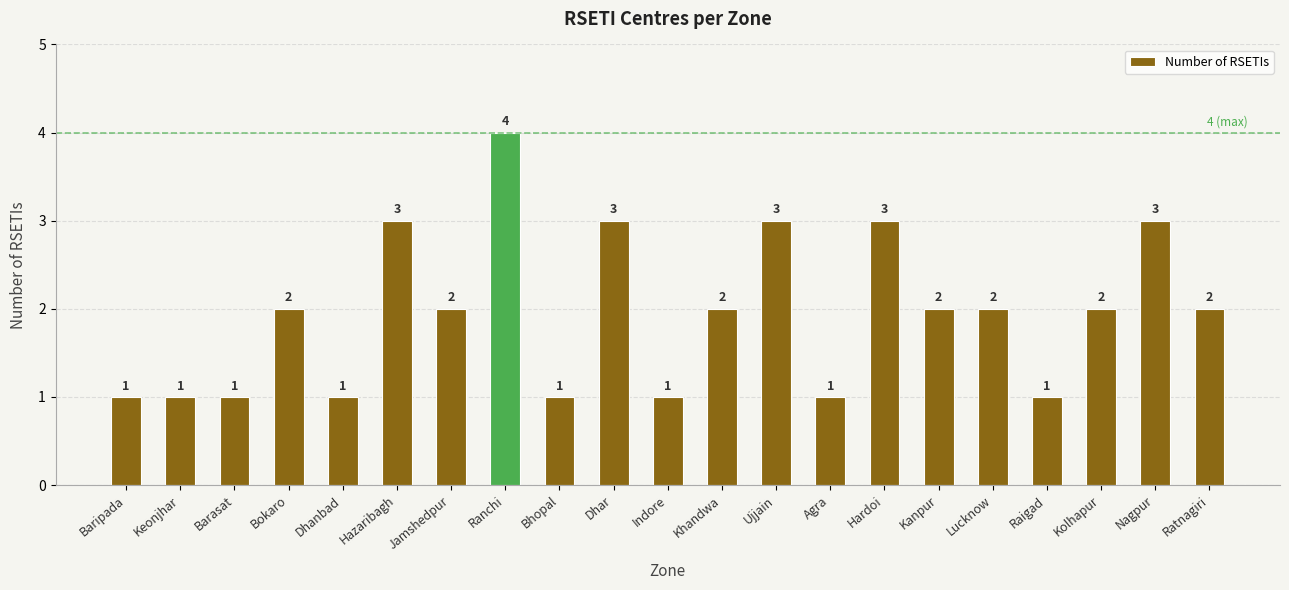

The chart shows a value of 2 at Lucknow. True or false?

True